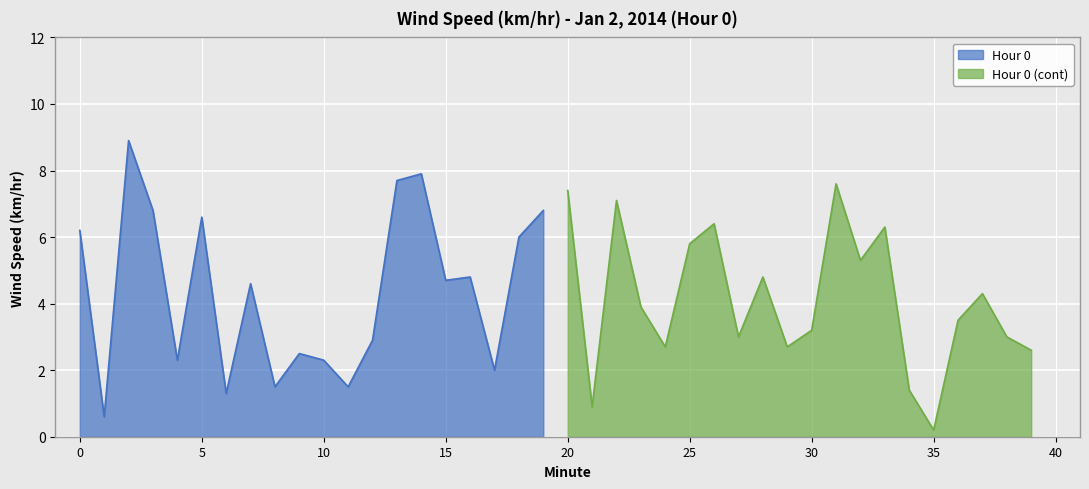

What is the highest value of the Hour 0 series?

8.9